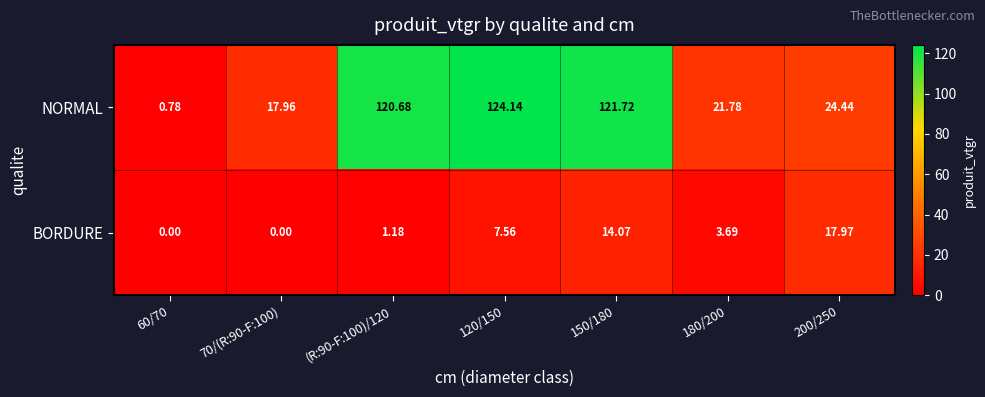

Count the number of data series in this chart.

2